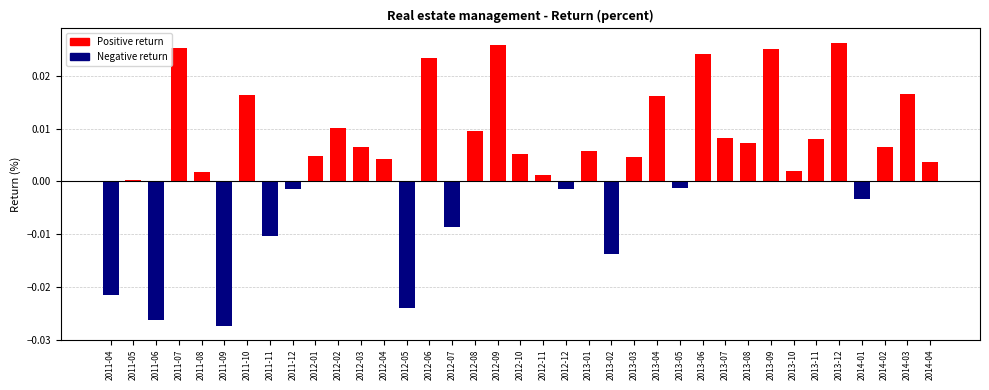

What is the label of the 23rd bar from the left?

2013-02